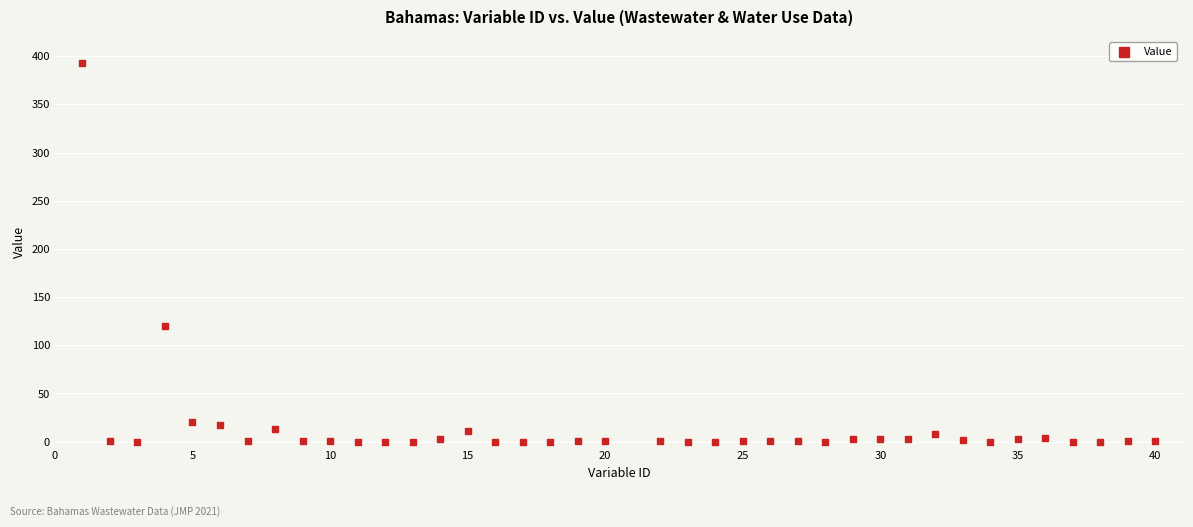

What Y value in the scatter plot is closest to 196?

120.0